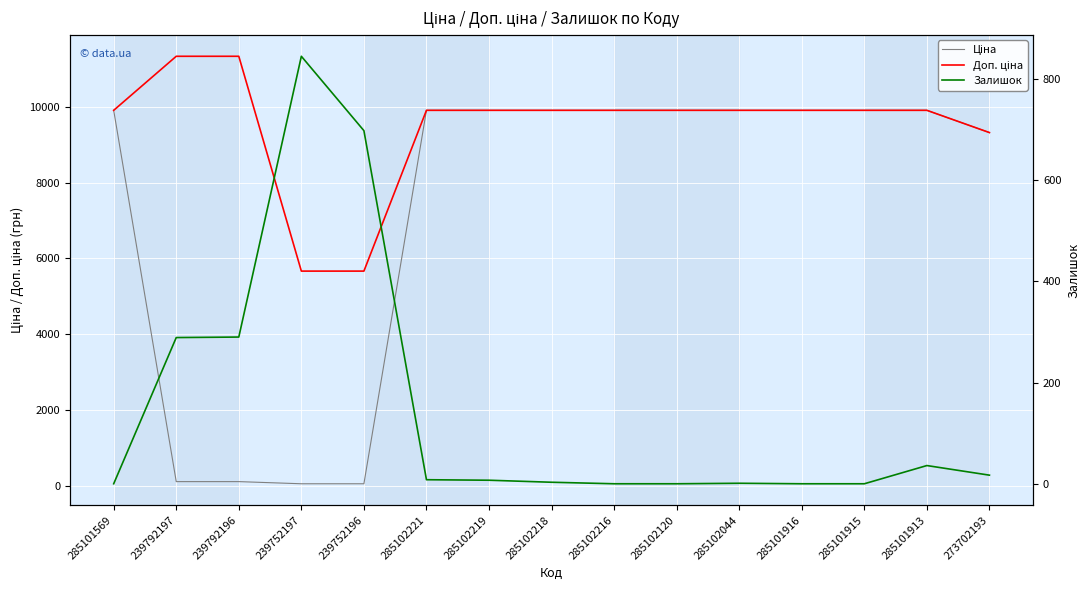

What is the difference between the maximum and second lowest values in the Ціна series?

9851.8